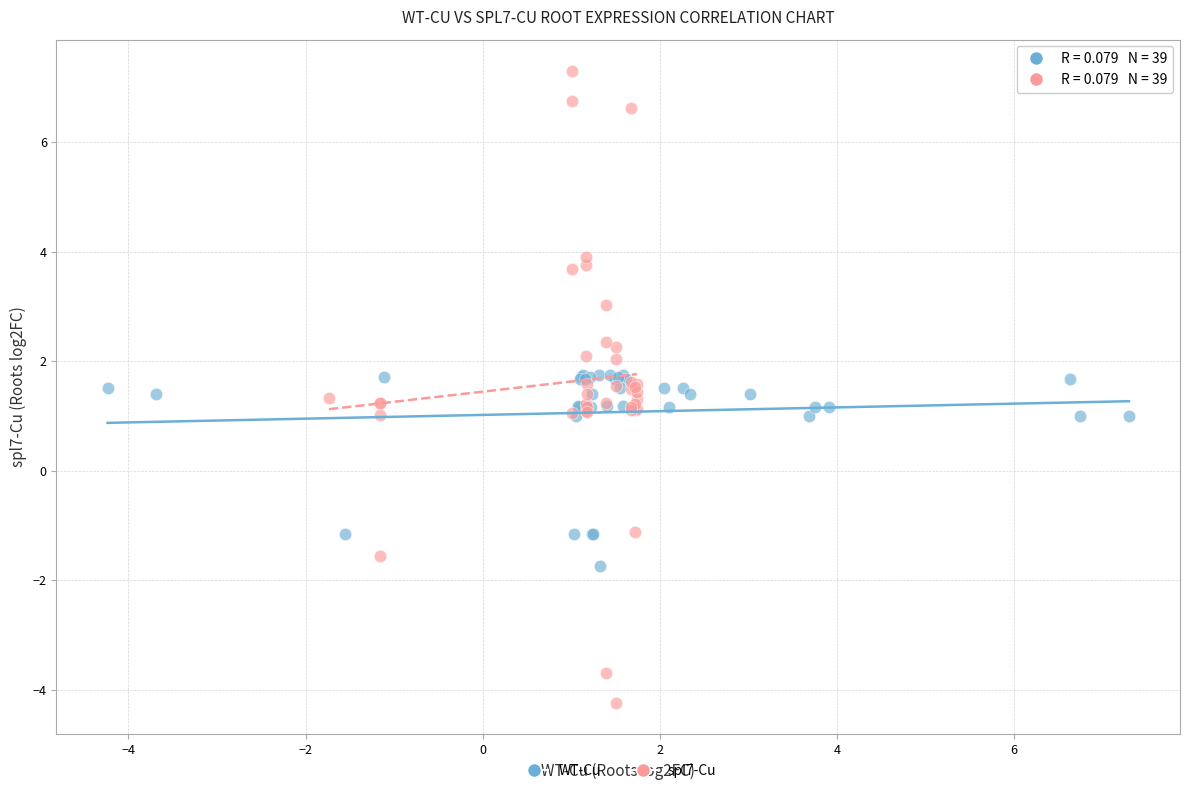

Which series contains the lowest Y value?

spl7-Cu